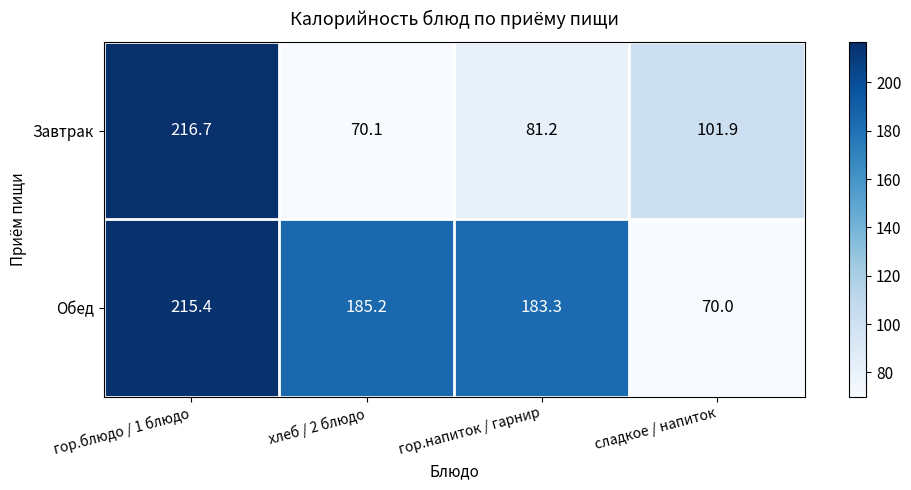

What is the maximum value for Завтрак?

216.7